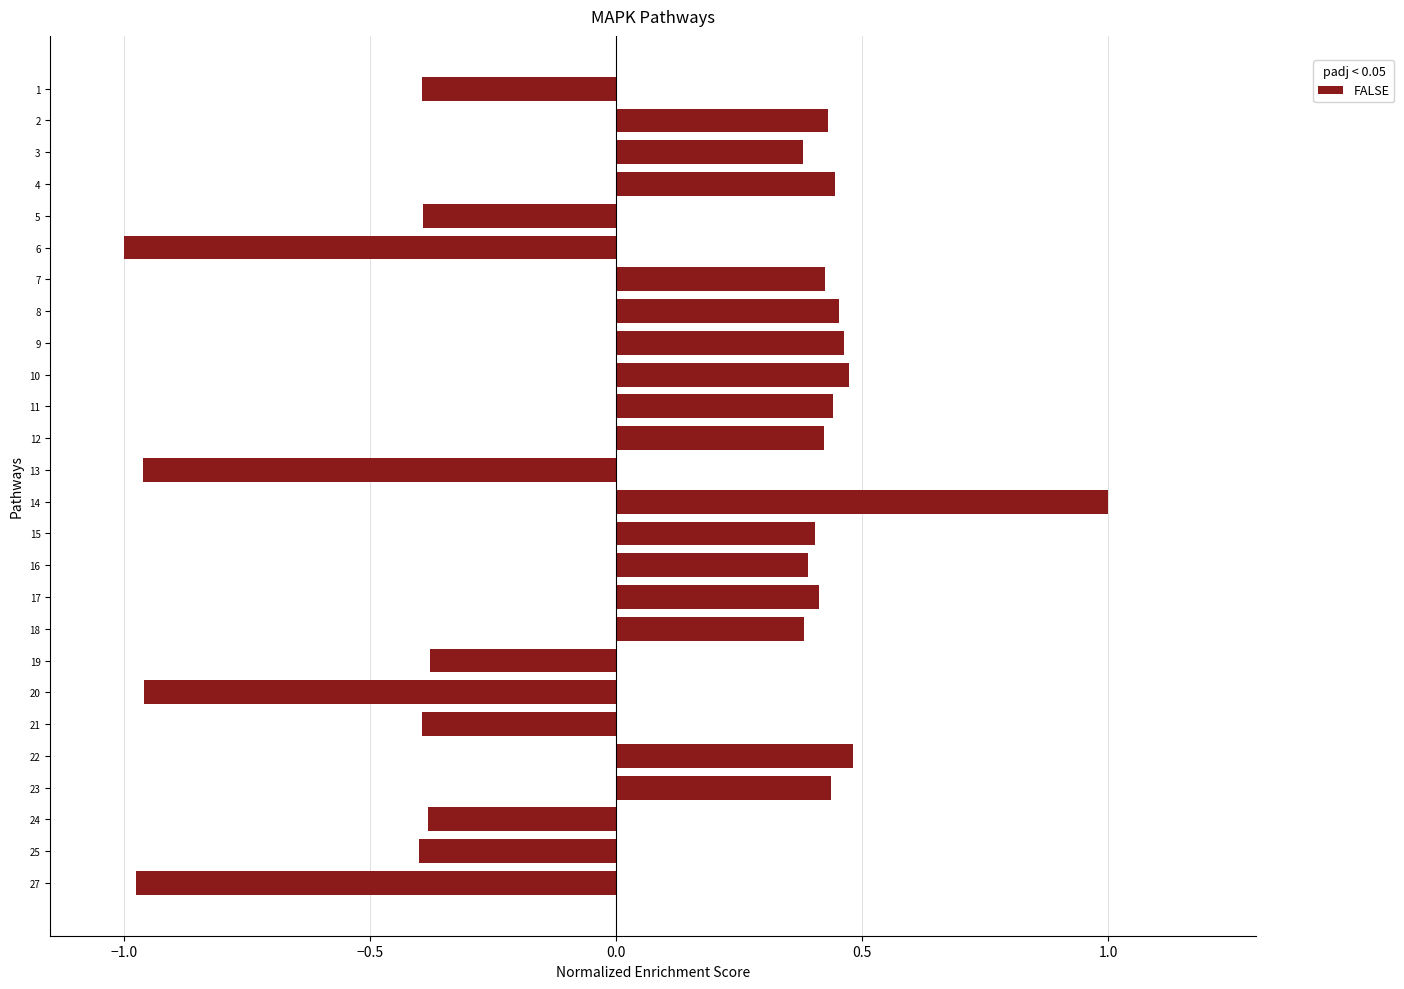

The chart shows a value of 0.5 at 8. True or false?

True